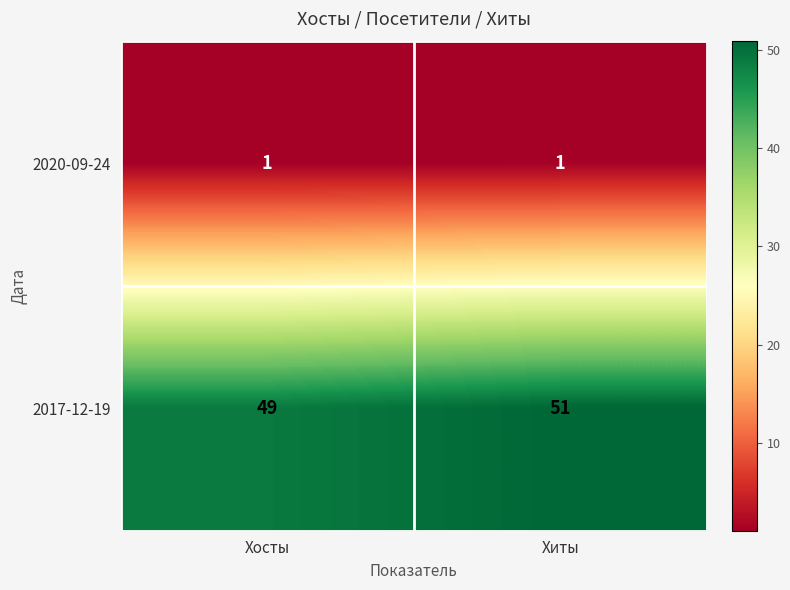

At which label is 2017-12-19 closest to 50?

Хосты